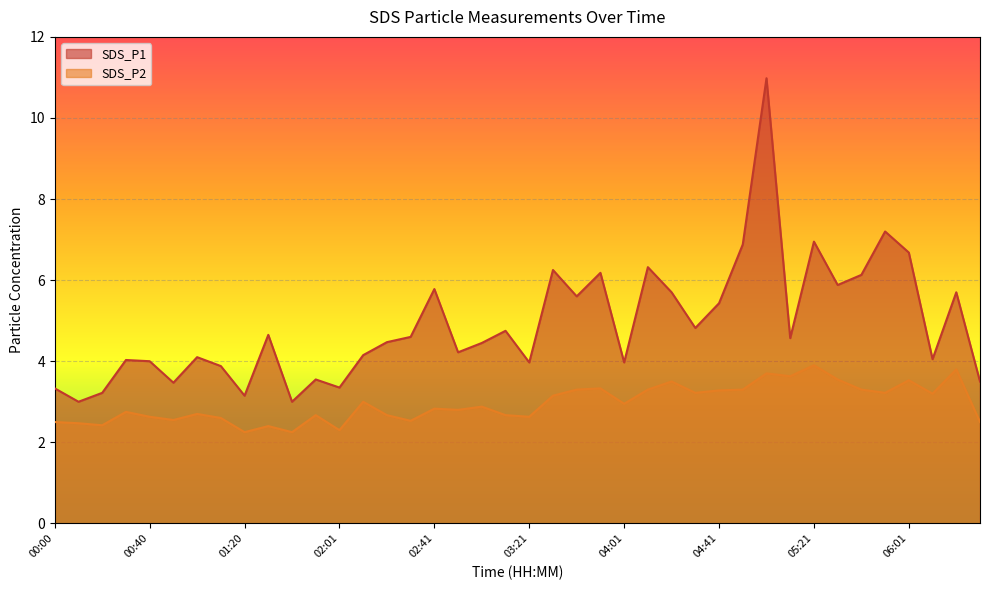

How many lines are shown in the chart?

2